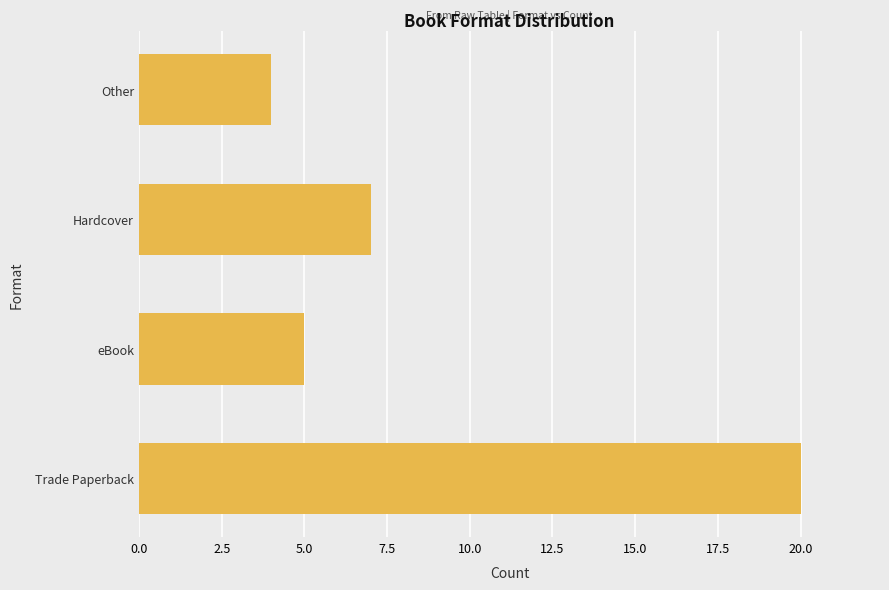

Rank the categories by value from highest to lowest.

Trade Paperback, Hardcover, eBook, Other